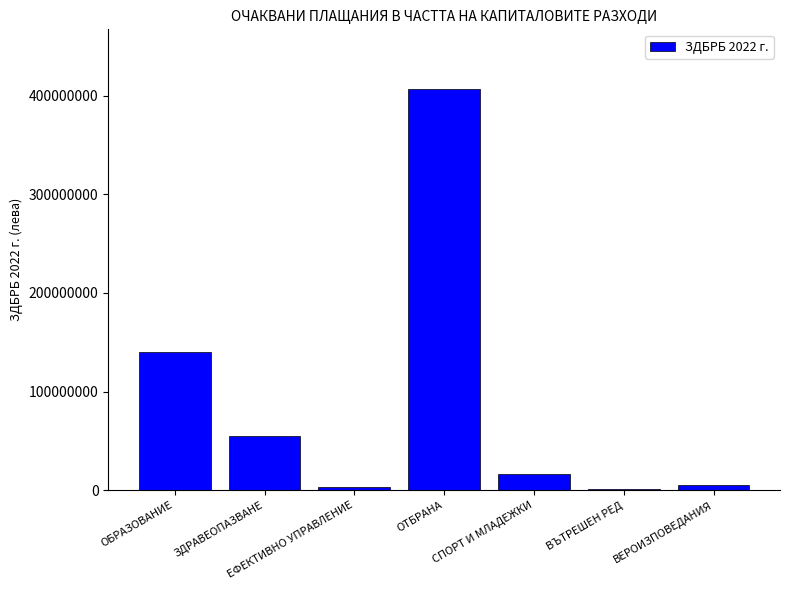

What is the sum of all values?

628311300